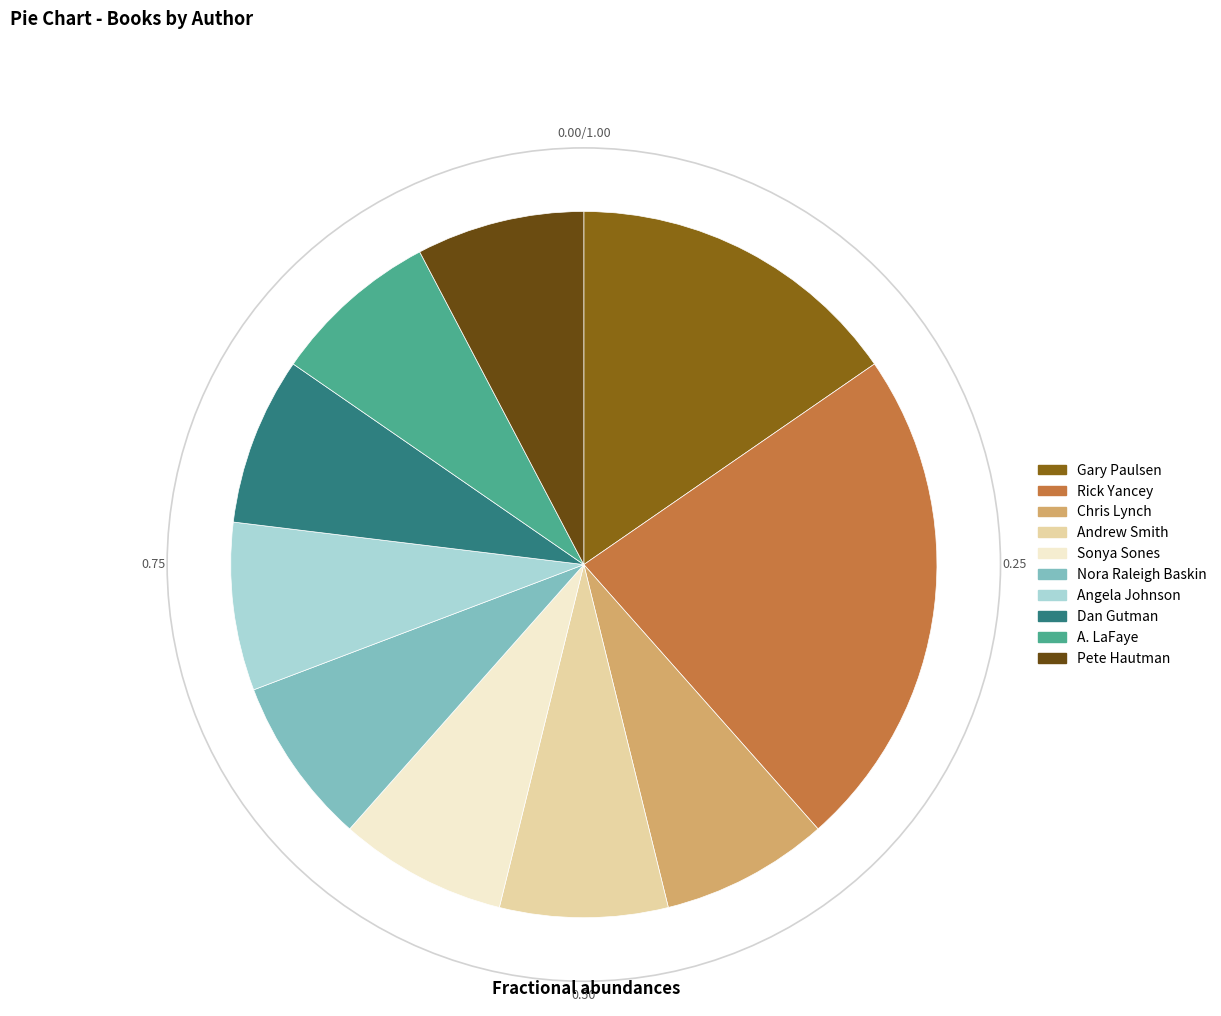

Which category has the biggest portion of the pie?

Rick Yancey